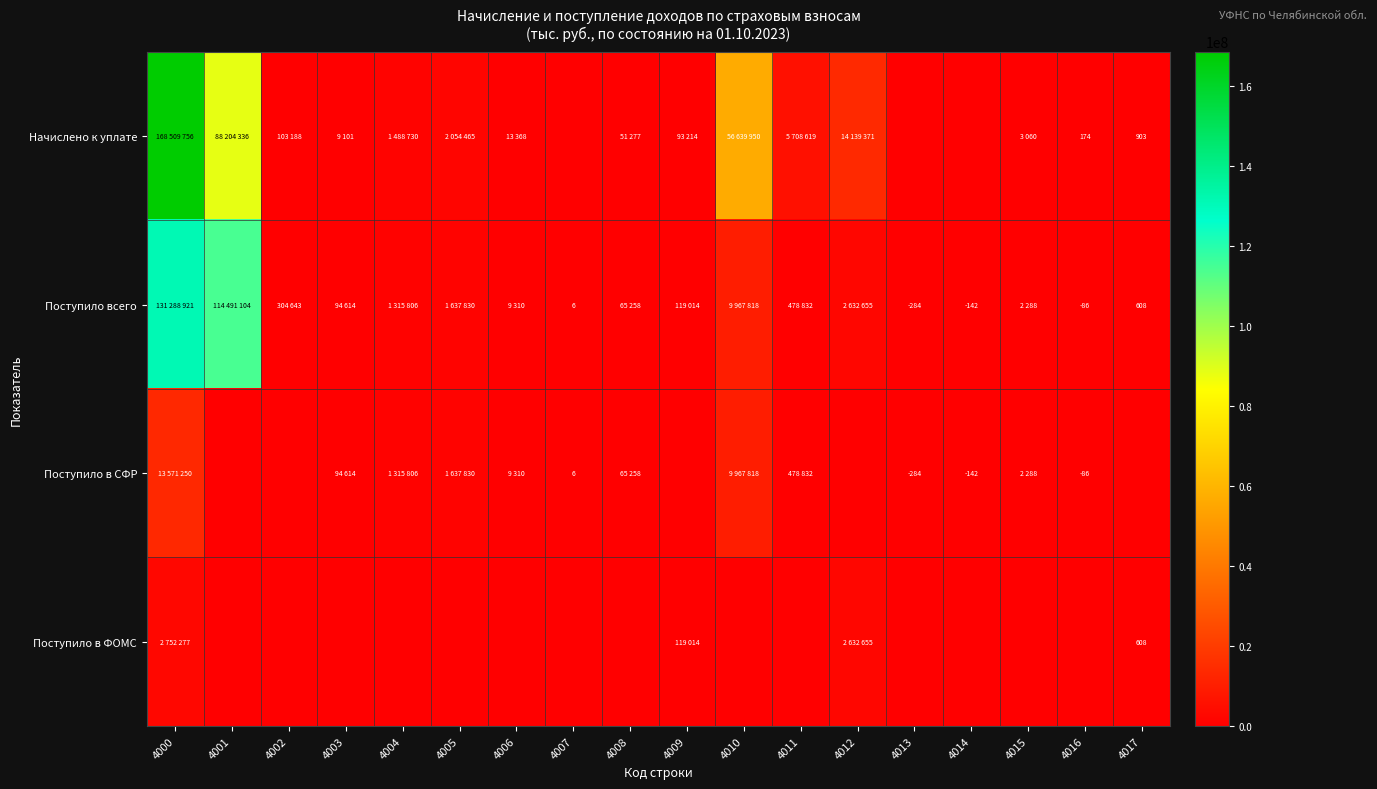

The value of Поступило в СФР at 4013 is -473. True or false?

False